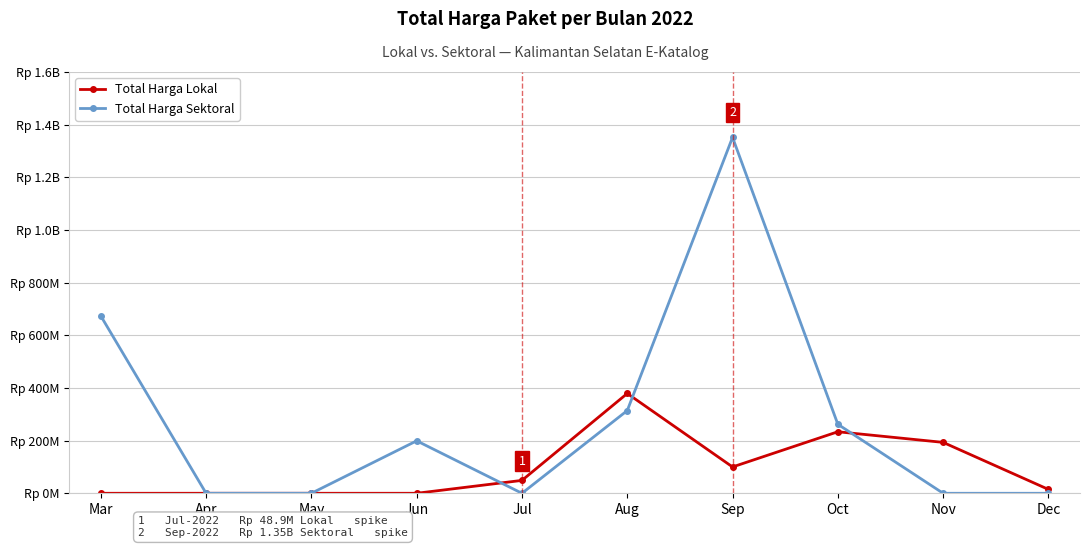

What are all the series names shown in the legend?

Total Harga Lokal, Total Harga Sektoral